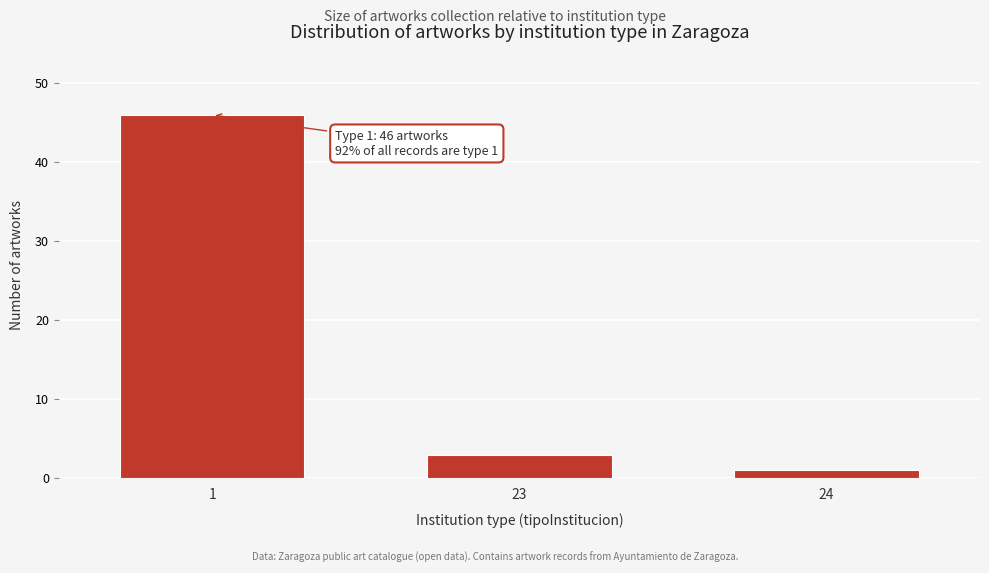

Reading left to right, transcribe all the data shown in this chart.

46	3	1